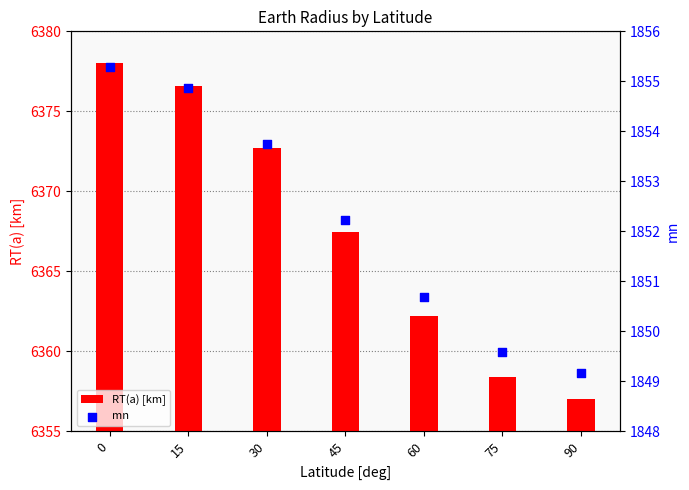

What is the total value across all series at 60?

8212.9